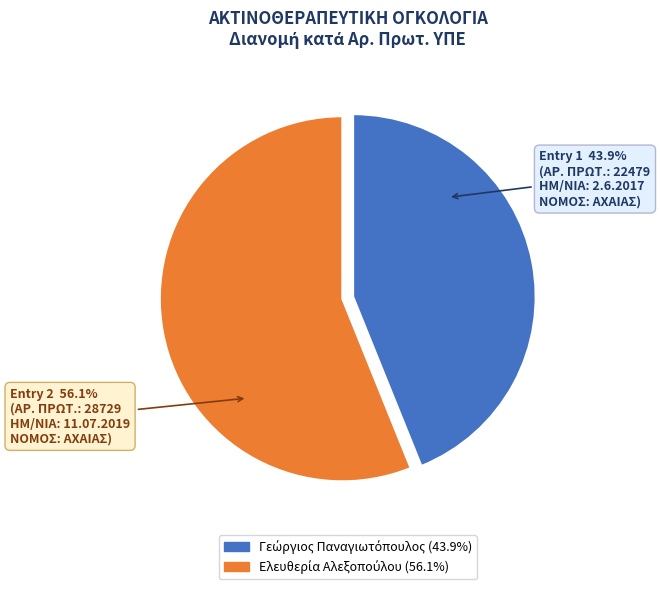

Does any single category account for the majority?

Yes